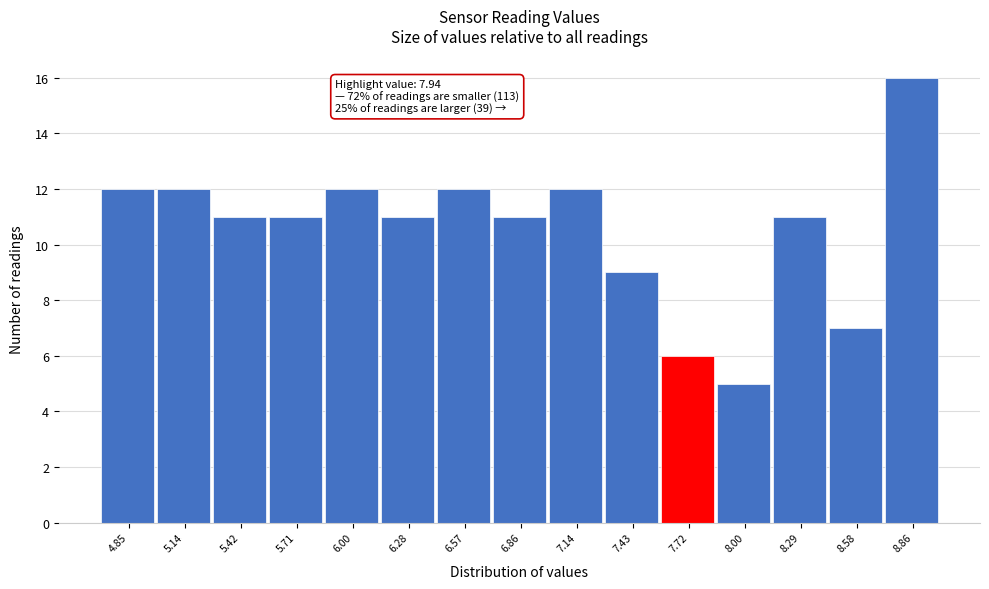

Reading right to left, what are all the values shown in this chart?

16	7	11	5	6	9	12	11	12	11	12	11	11	12	12